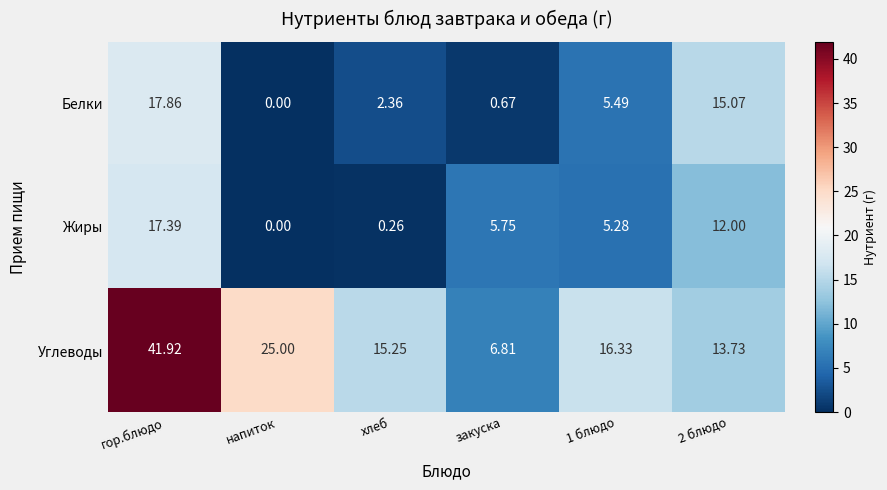

Which series has the largest total across all categories?

Углеводы